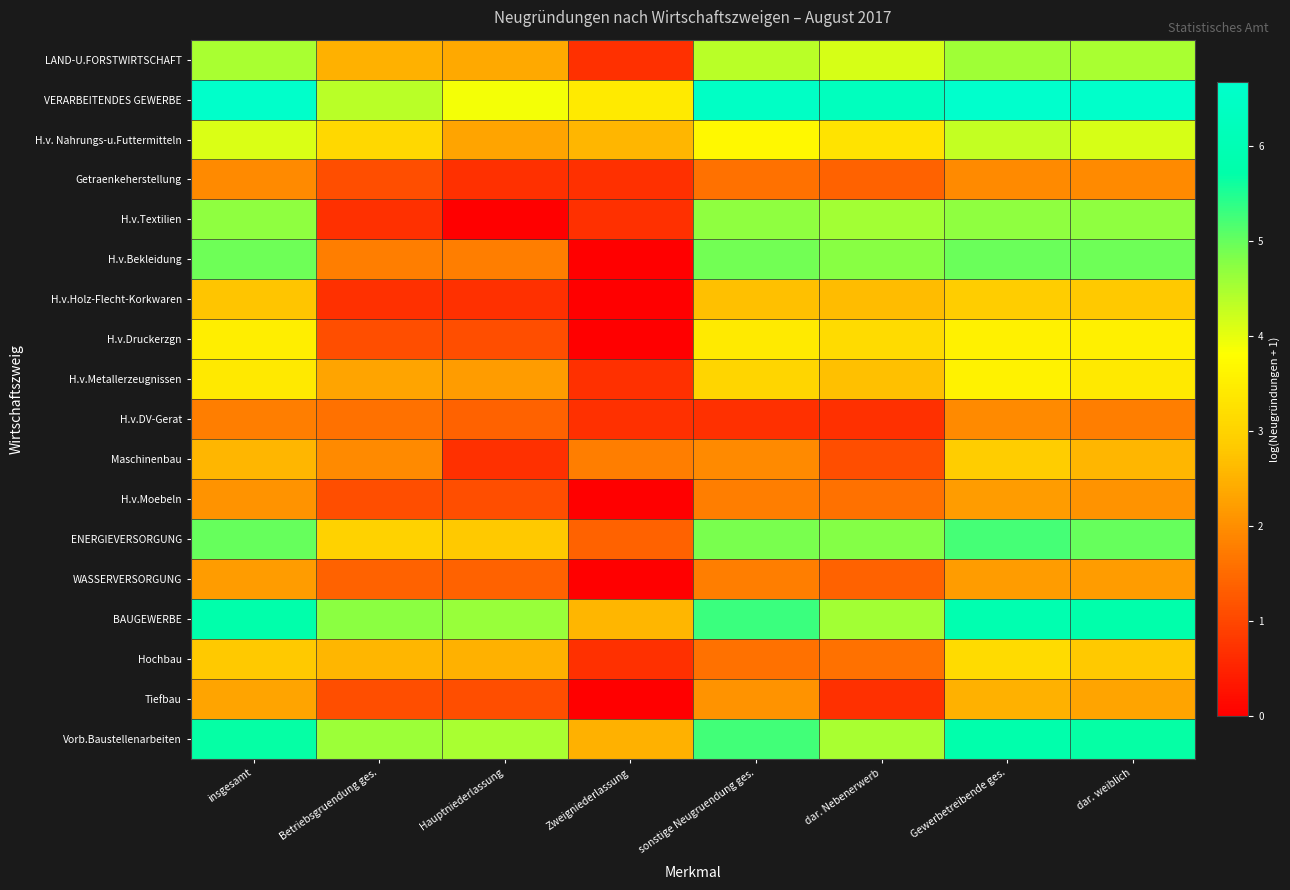

At dar. weiblich, list the series in order from largest to smallest.

VERARBEITENDES GEWERBE, BAUGEWERBE, Vorb.Baustellenarbeiten, ENERGIEVERSORGUNG, H.v.Bekleidung, H.v.Textilien, LAND-U.FORSTWIRTSCHAFT, H.v. Nahrungs-u.Futtermitteln, H.v.Druckerzgn, H.v.Metallerzeugnissen, H.v.Holz-Flecht-Korkwaren, Hochbau, Maschinenbau, Tiefbau, WASSERVERSORGUNG, H.v.Moebeln, Getraenkeherstellung, H.v.DV-Gerat